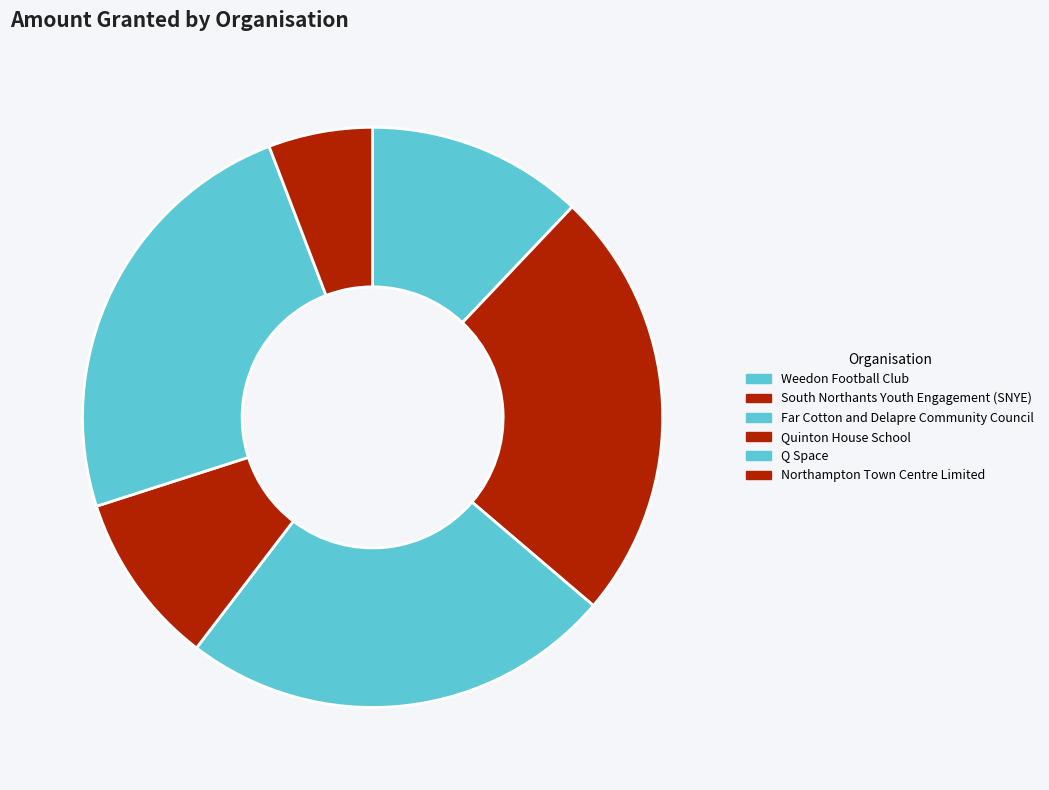

Count the number of slices in the pie.

6